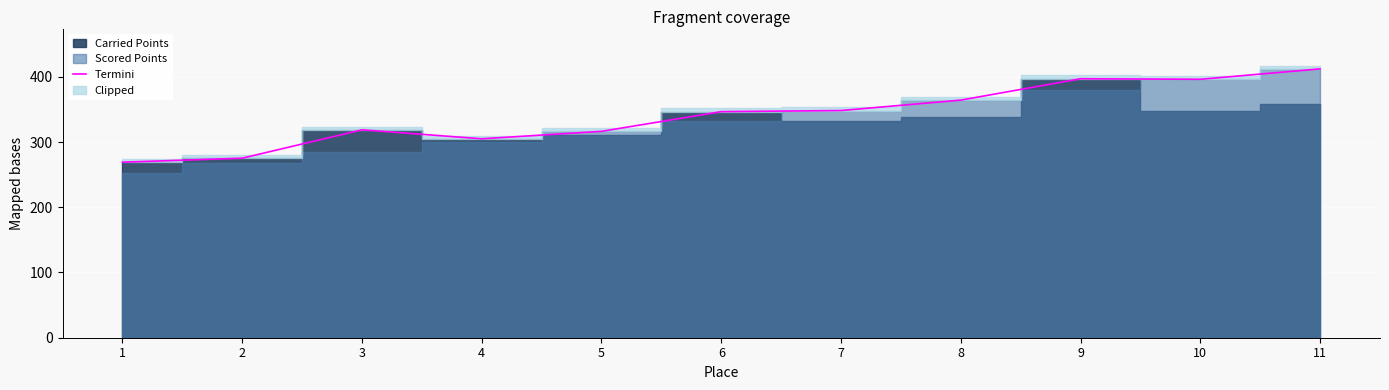

What is the difference between the second highest and second lowest values?

121.8